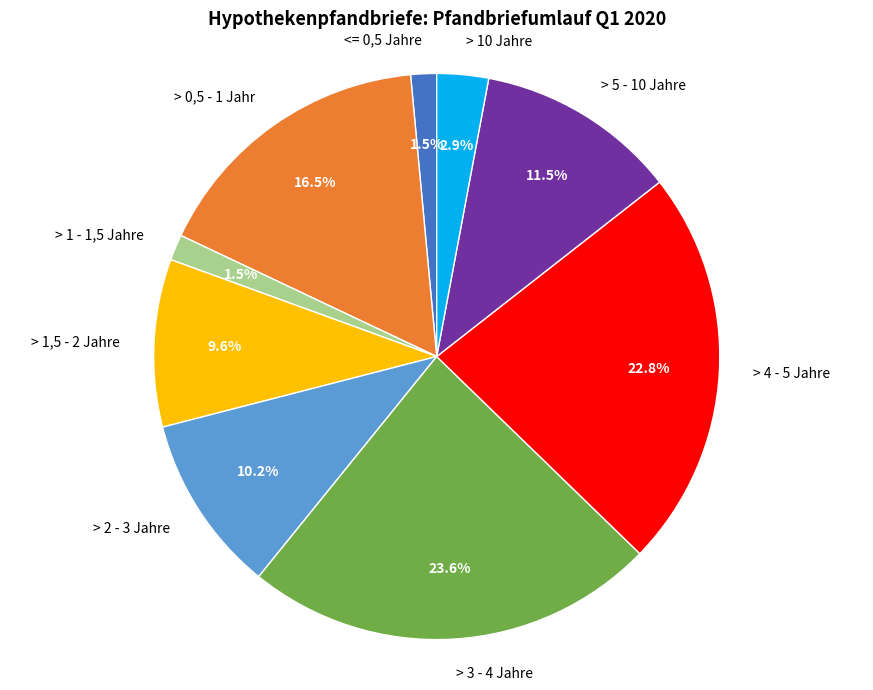

Combined, what portion of the pie is > 5 - 10 Jahre and > 1,5 - 2 Jahre?

21.1%